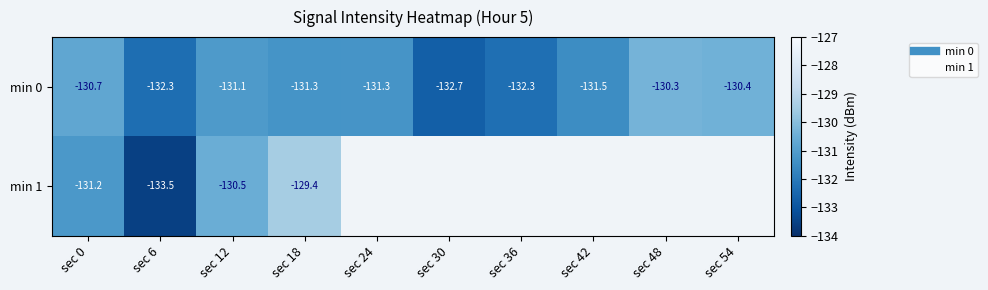

The value of min 0 at sec 24 is -42.4. True or false?

False